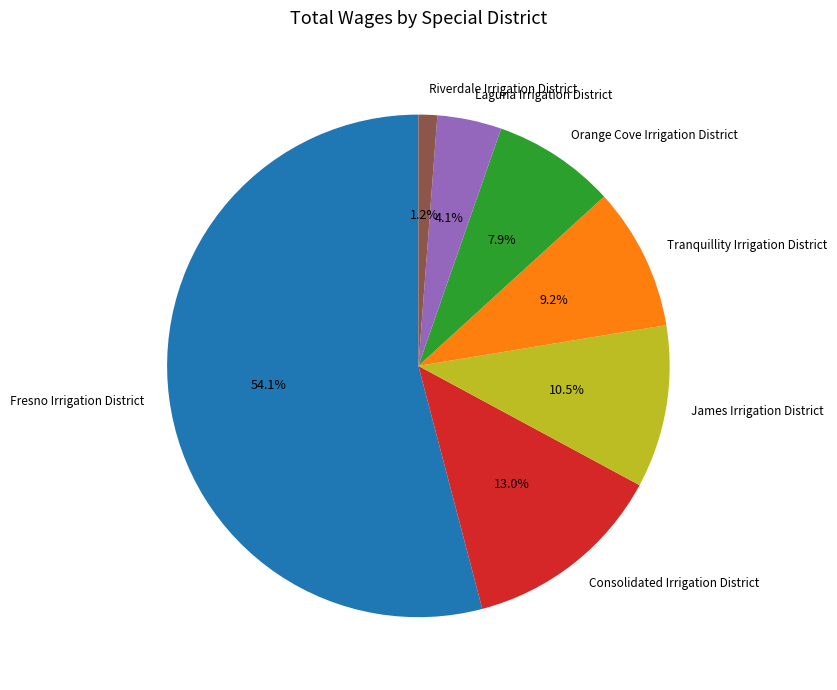

To the nearest percent, what is the average slice percentage?

14%